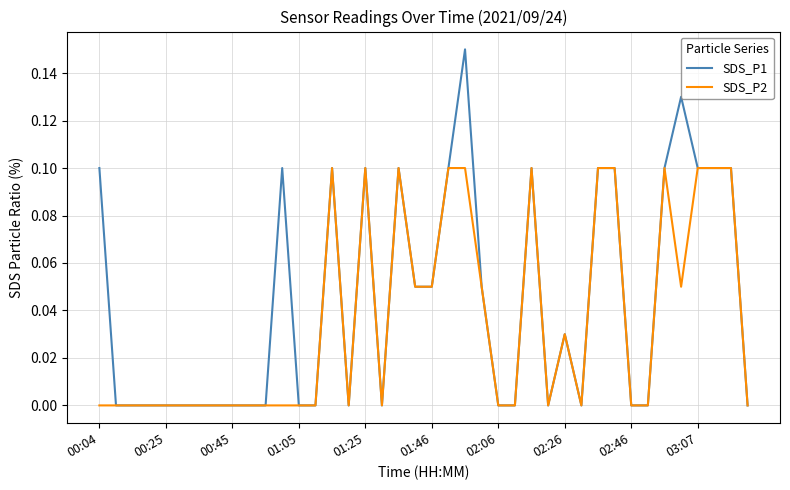

List the series in order of their overall mean, lowest first.

SDS_P2, SDS_P1